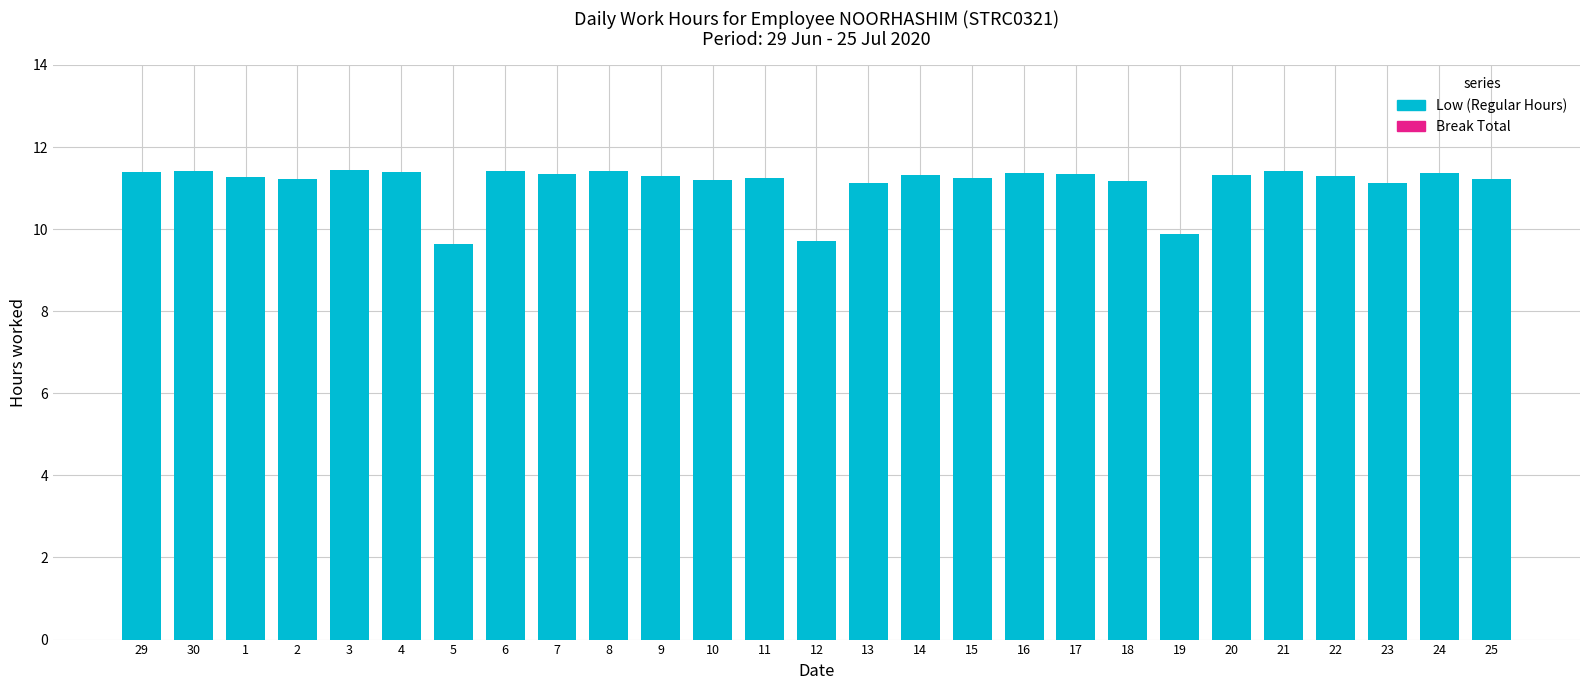

Approximately how many times larger is the value at 12 compared to 3?

0.8